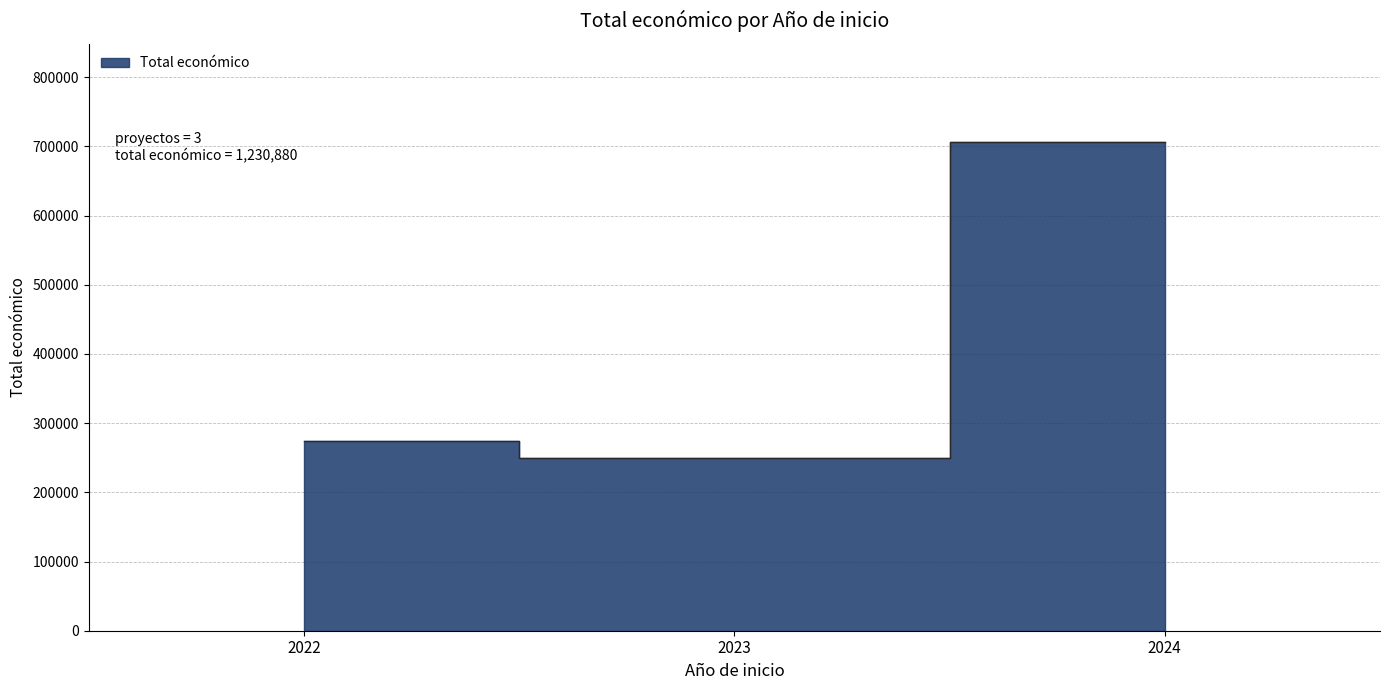

The chart shows a value of 274183 at 2022. True or false?

True